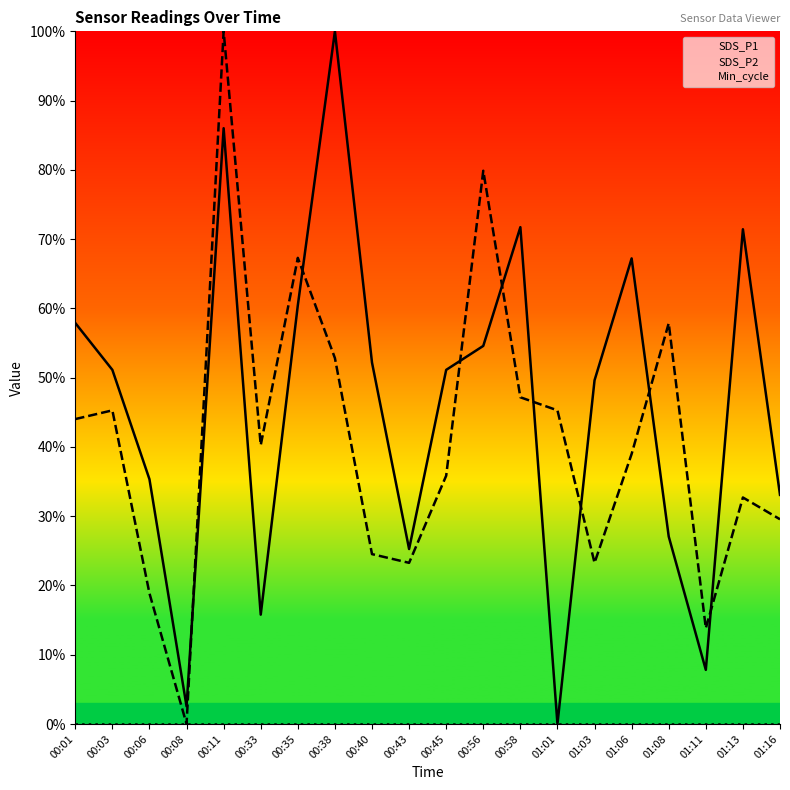

True or false: Min_cycle and SDS_P1 cross at least once.

False